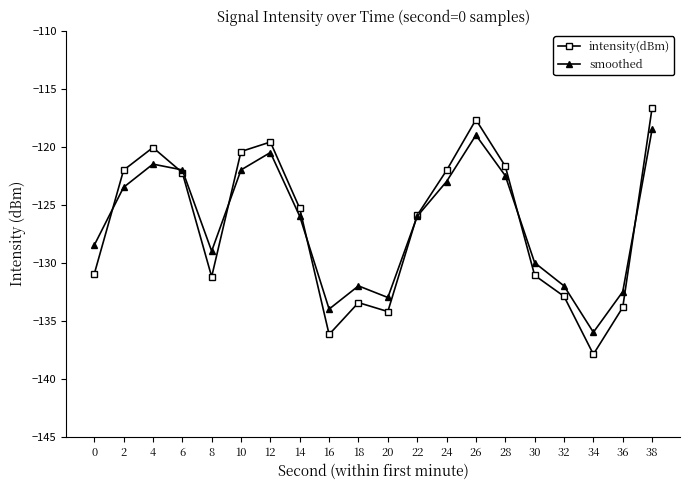

Which series changed the most between 14 and 24?

intensity(dBm)